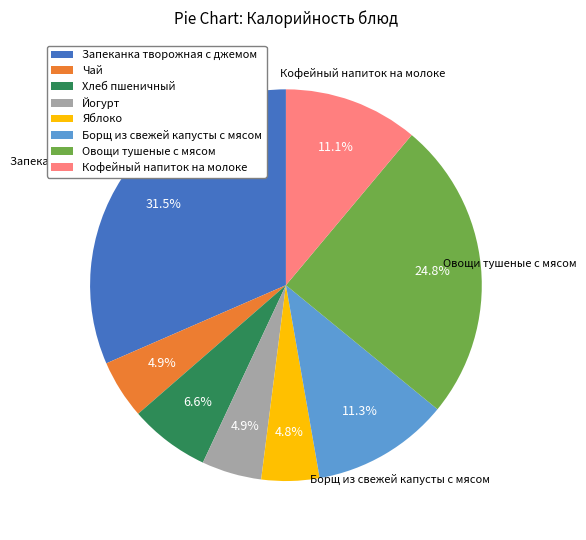

To the nearest percent, what is the combined percentage of Овощи тушеные с мясом and Запеканка творожная с джемом?

56%